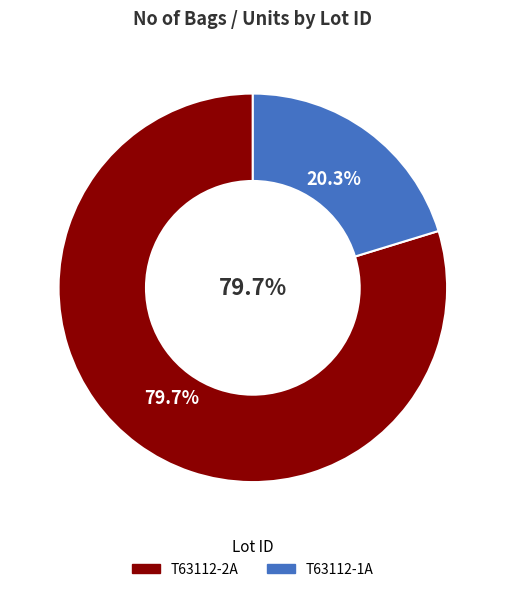

Is it true that T63112-1A is 6% of the pie?

False